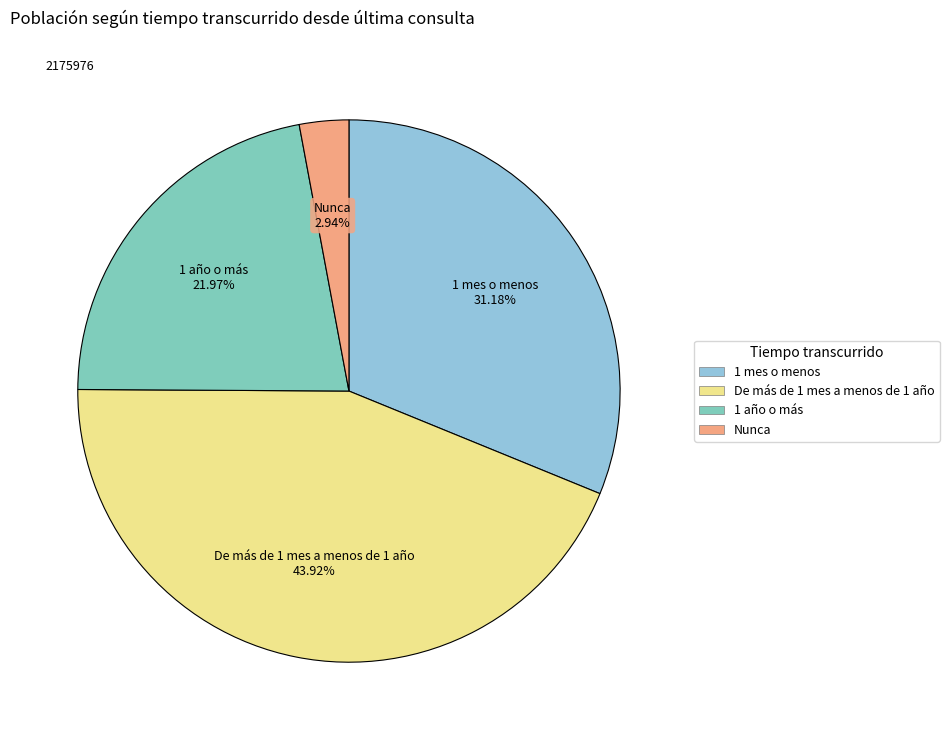

To the nearest percent, what percentage of the pie is 1 año o más?

22%